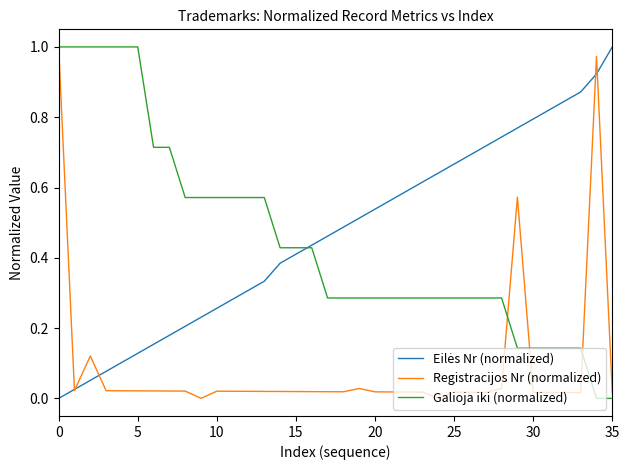

How many lines are shown in the chart?

3